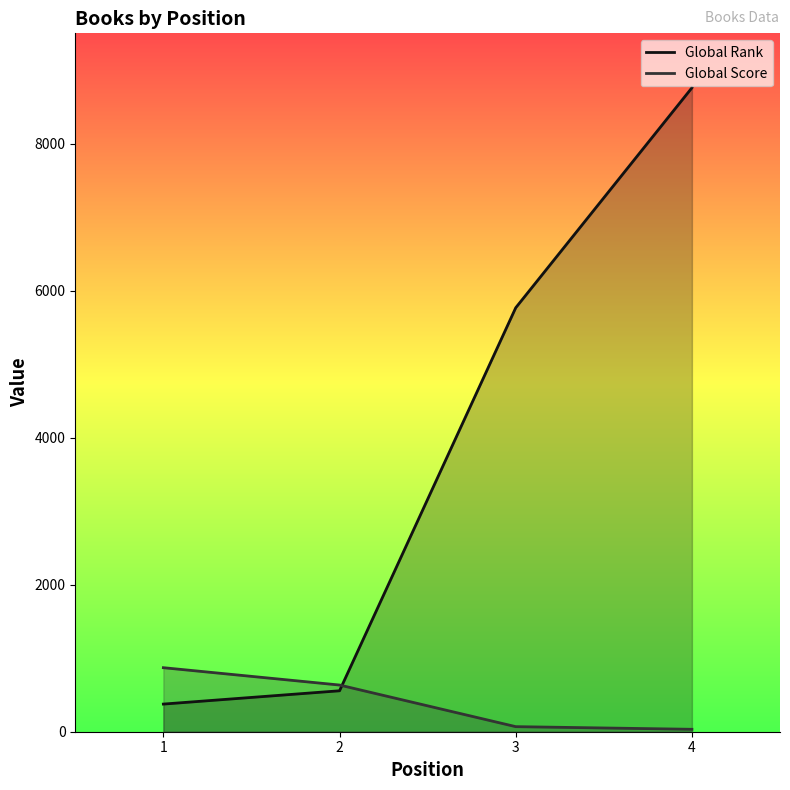

Where do Global Score and Global Rank first cross each other?

2 and 3